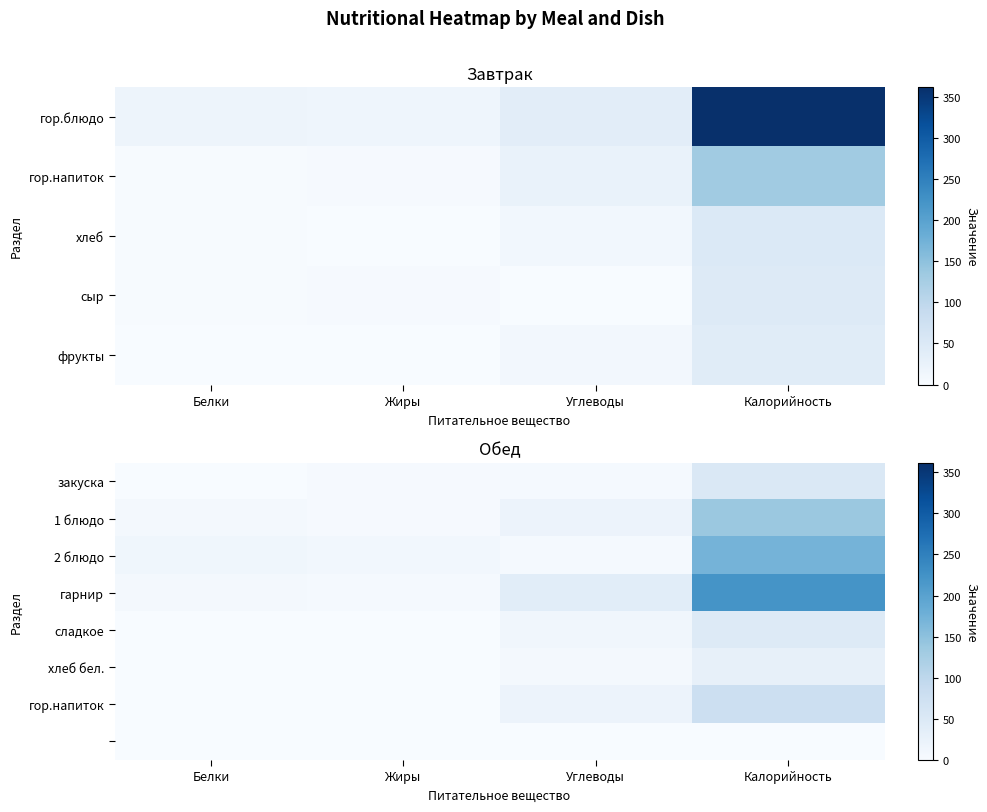

At how many categories does at least one series exceed 20?

2